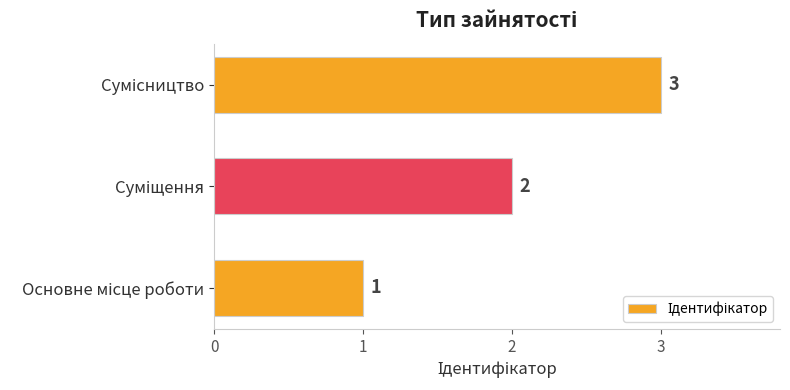

How many values are between 1 and 3?

3